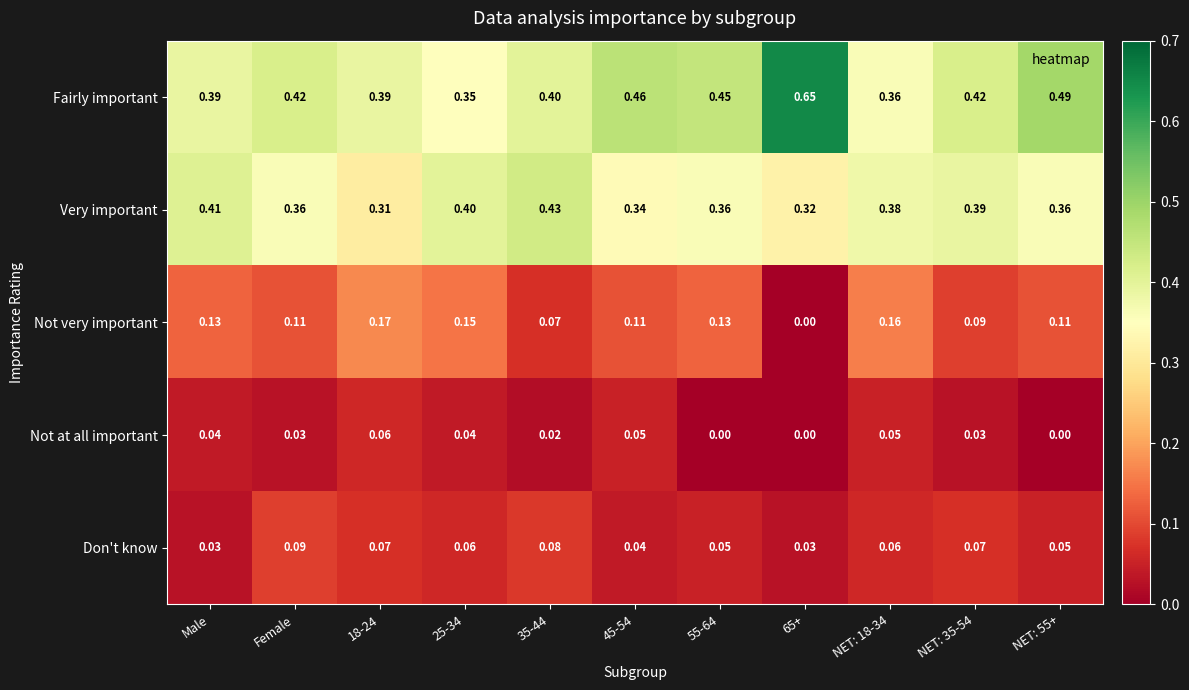

Is the value of Fairly important at 45-54 greater than the value of Very important at 18-24?

Yes